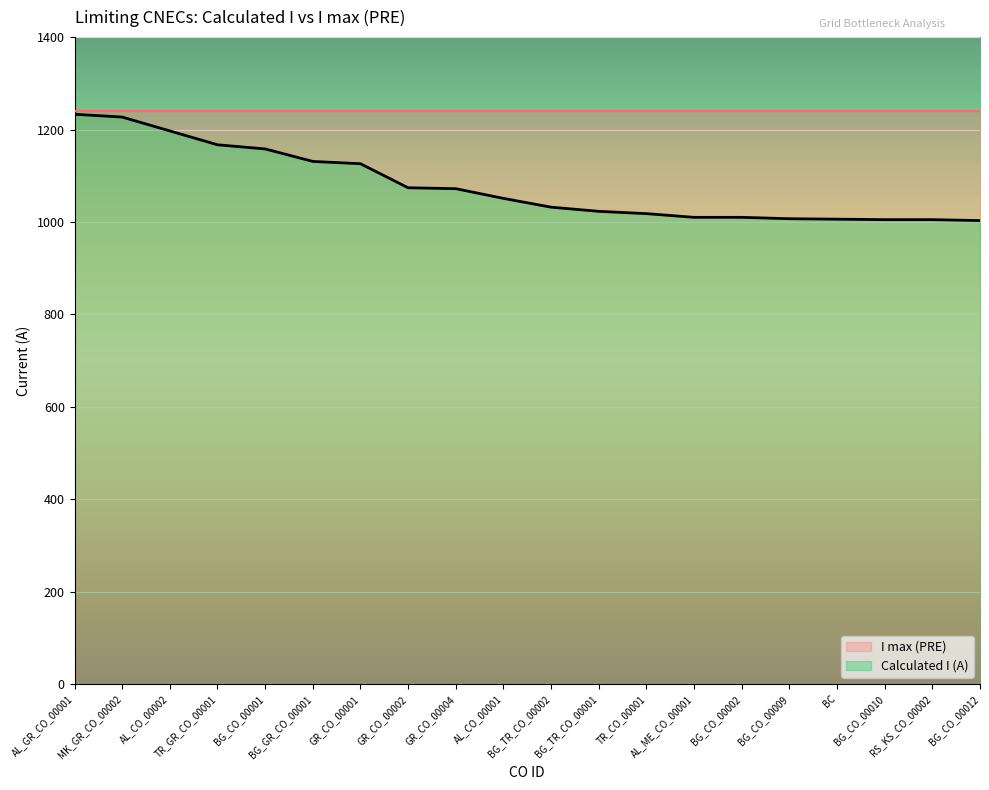

What is the sum of the values at GR_CO_00002 and BG_CO_00002?

2084